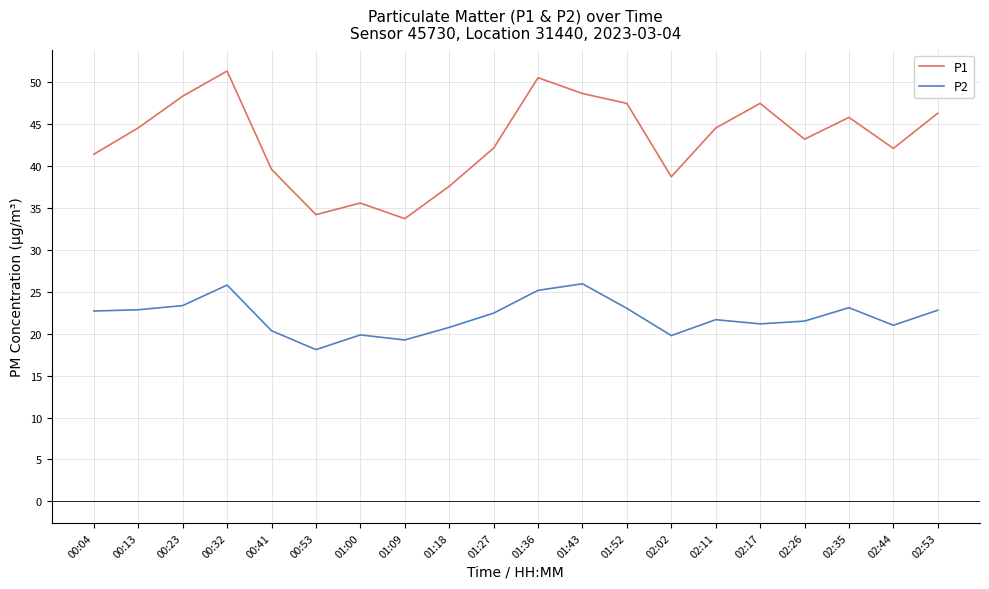

Rank the series by their average value, from highest to lowest.

P1, P2